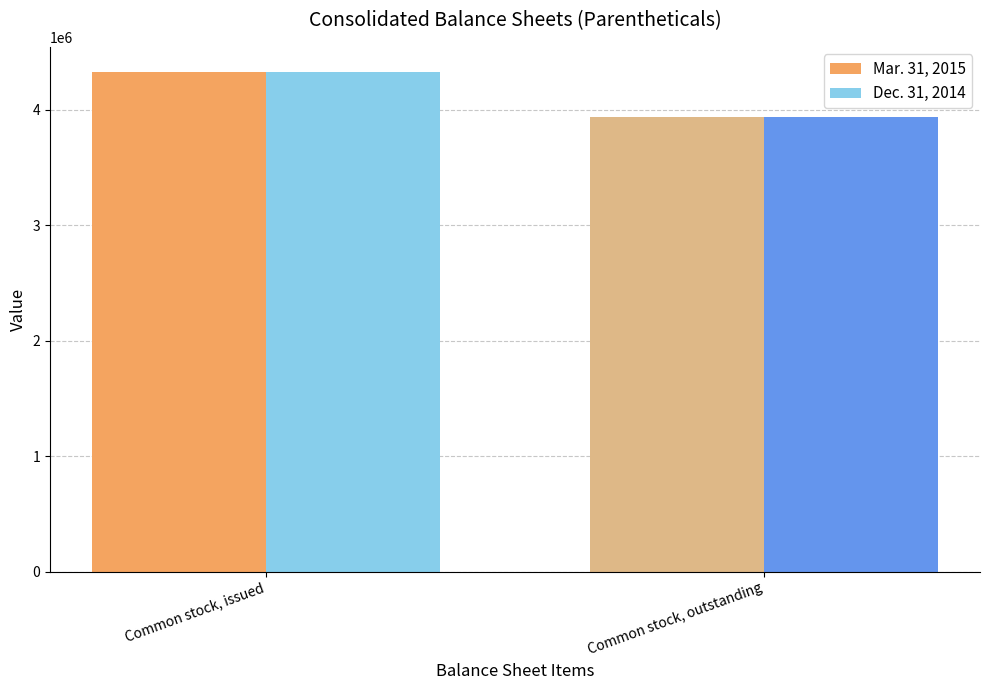

Is it true that Dec. 31, 2014 equals 3934026 at Common stock, outstanding?

True